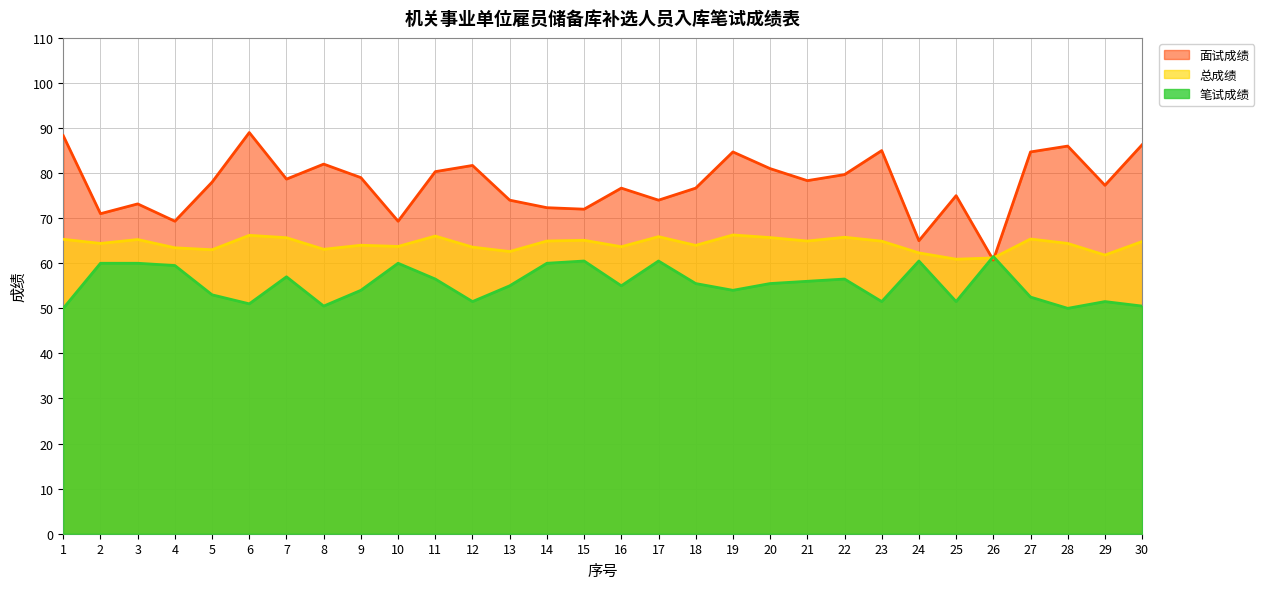

Which category has the highest value across all series?

6